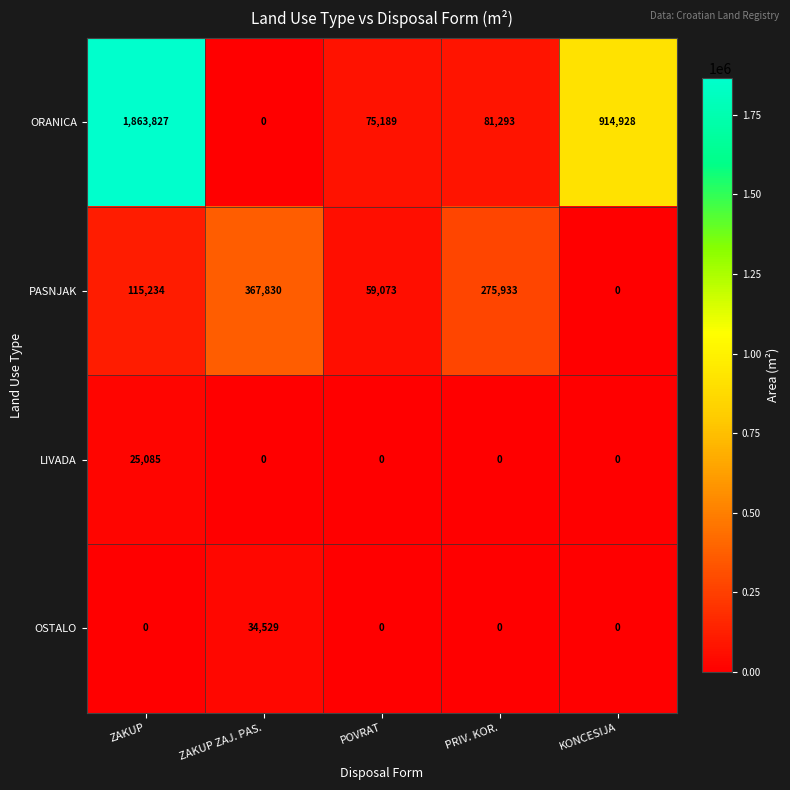

Rank the categories by ORANICA value from highest to lowest.

ZAKUP, KONCESIJA, PRIV. KOR., POVRAT, ZAKUP ZAJ. PAS.